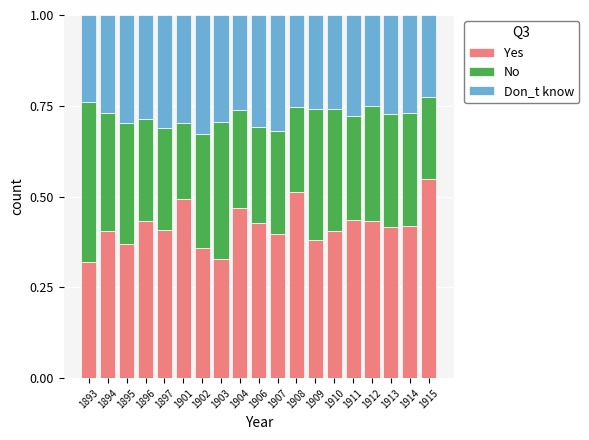

Are the bars grouped side by side (vs. stacked)?

No